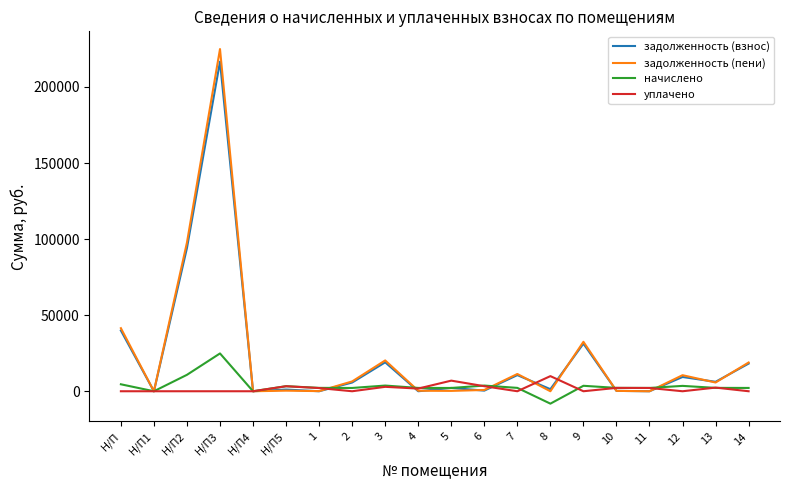

What is the difference between the maximum and minimum values in the начислено series?

33010.7